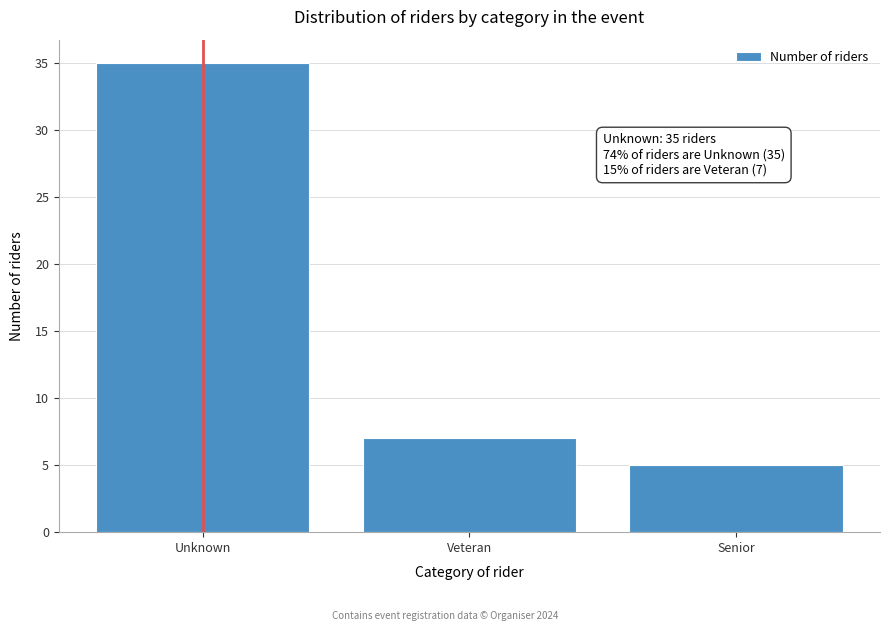

Reading right to left, what are all the values shown in this chart?

5	7	35